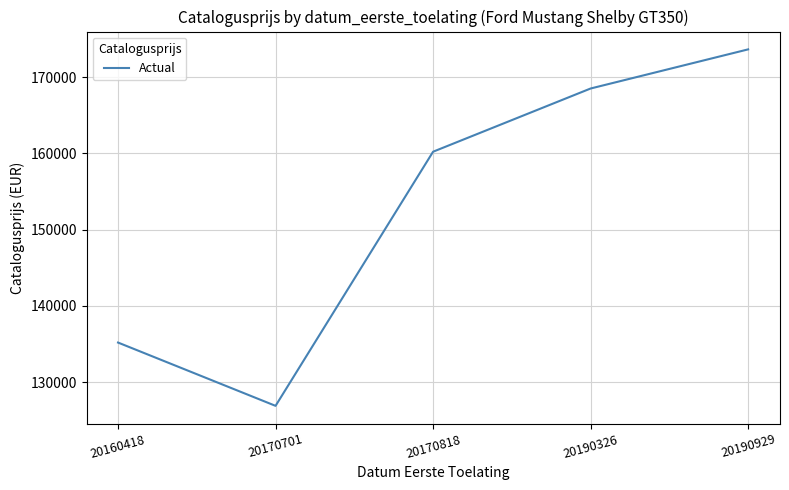

What is the ratio of the value at 20190929 to the value at 20170818?

1.1